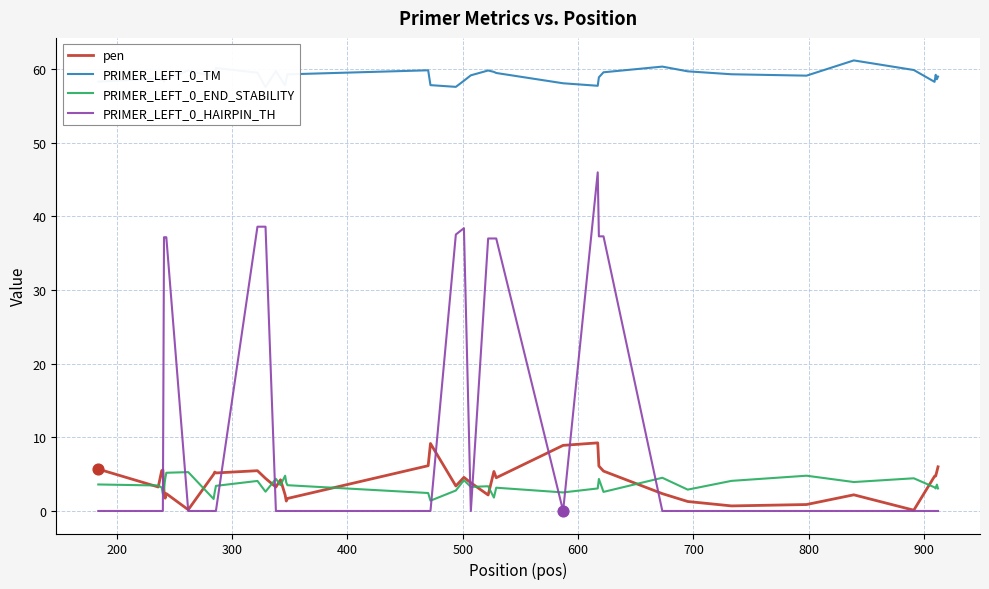

At how many categories does at least one series exceed 20?

40